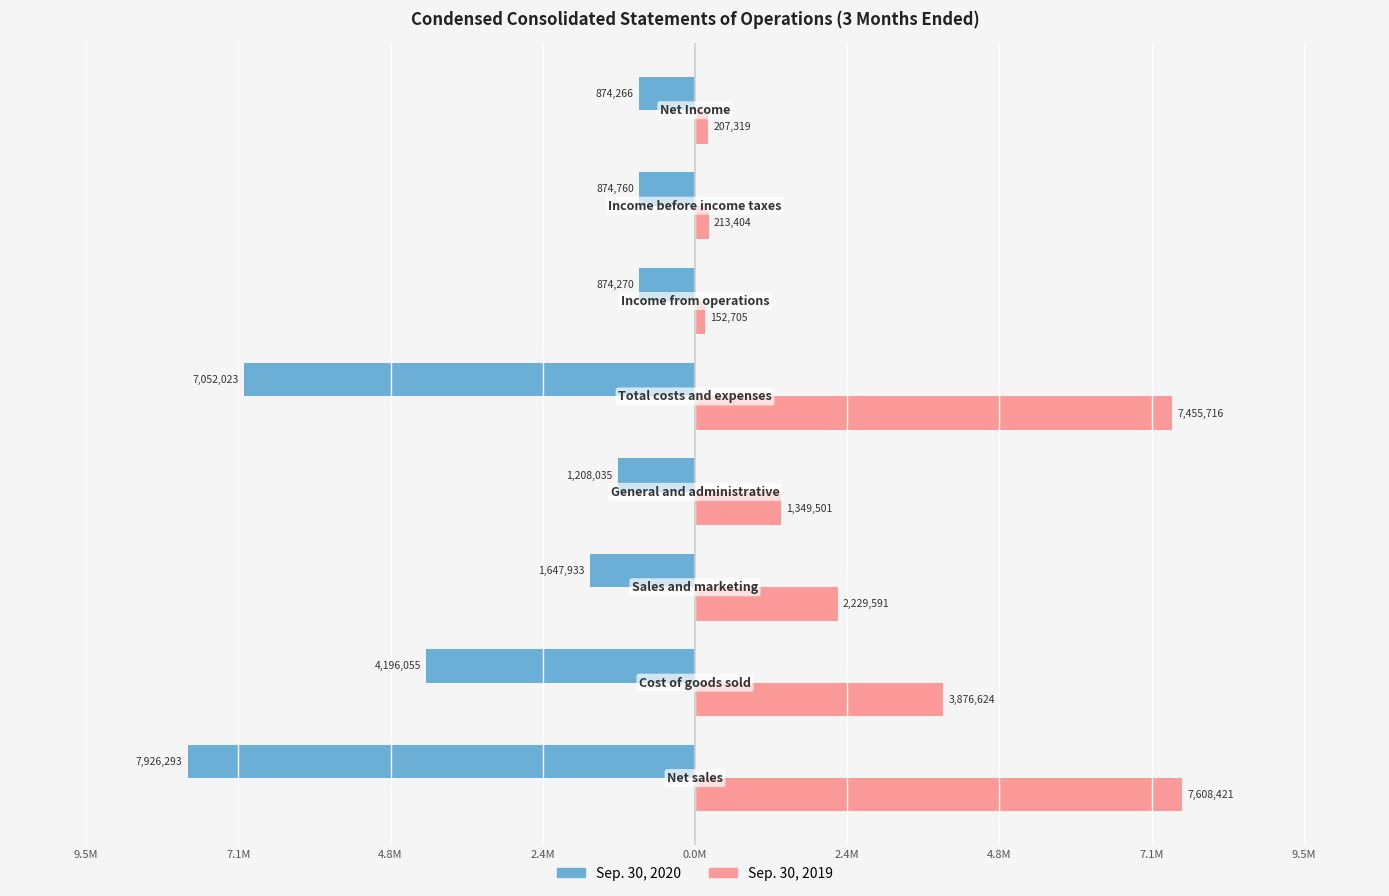

Reading left to right, what are all the values shown in this chart?

Sep. 30, 2020: 2.4M=-7926293	4.8M=-4196055	7.1M=-1647933	9.5M=-1208035	0.0M=-7052023	2.4M=-874270	4.8M=-874760	7.1M=-874266
Sep. 30, 2019: 2.4M=7608421	4.8M=3876624	7.1M=2229591	9.5M=1349501	0.0M=7455716	2.4M=152705	4.8M=213404	7.1M=207319